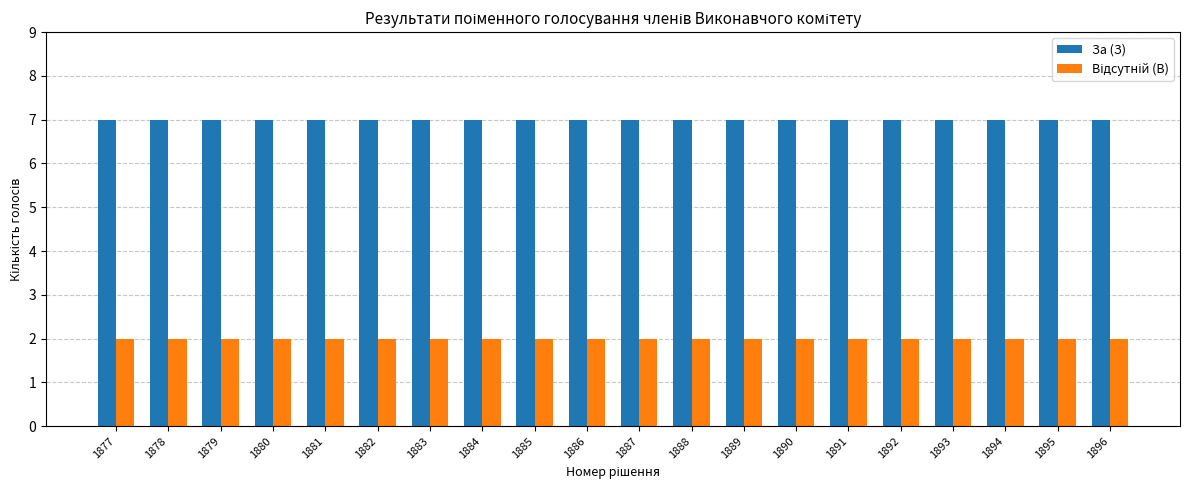

What is the greatest value displayed?

7